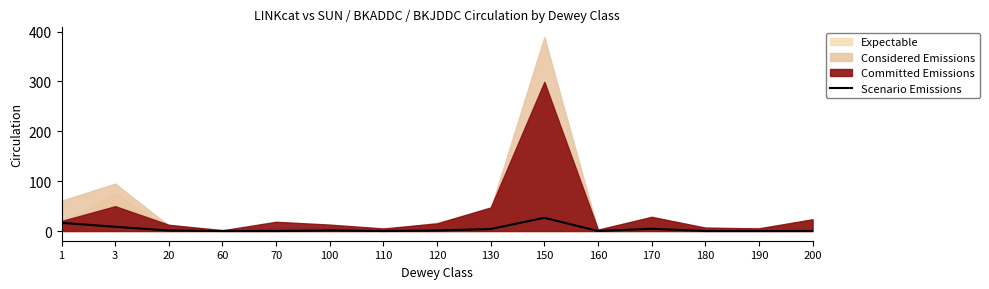

Which has a higher value, 180 or 200?

180